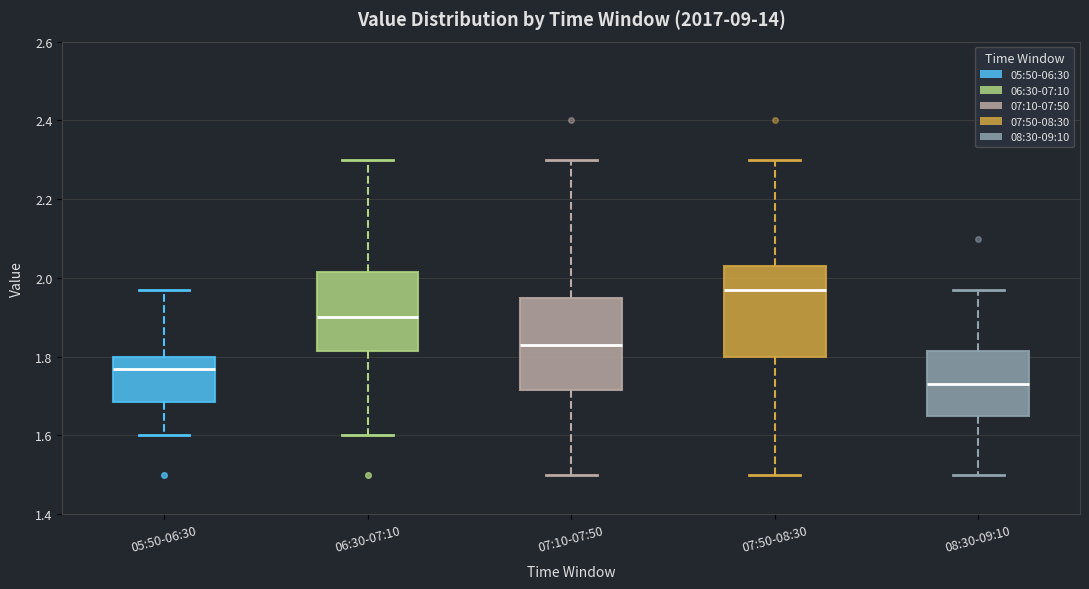

Which box's median line is the lowest?

08:30-09:10